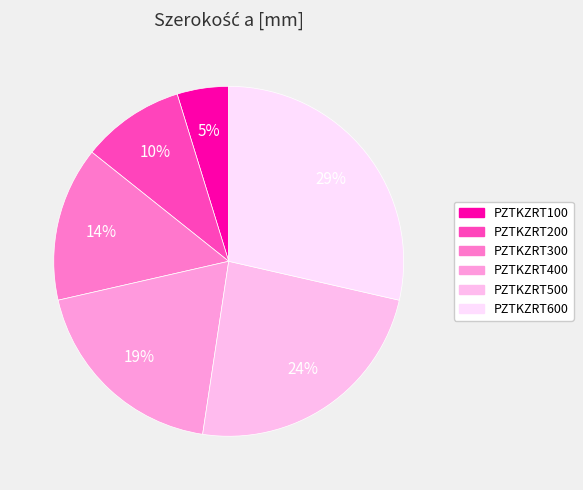

How many segments does this pie chart have?

6